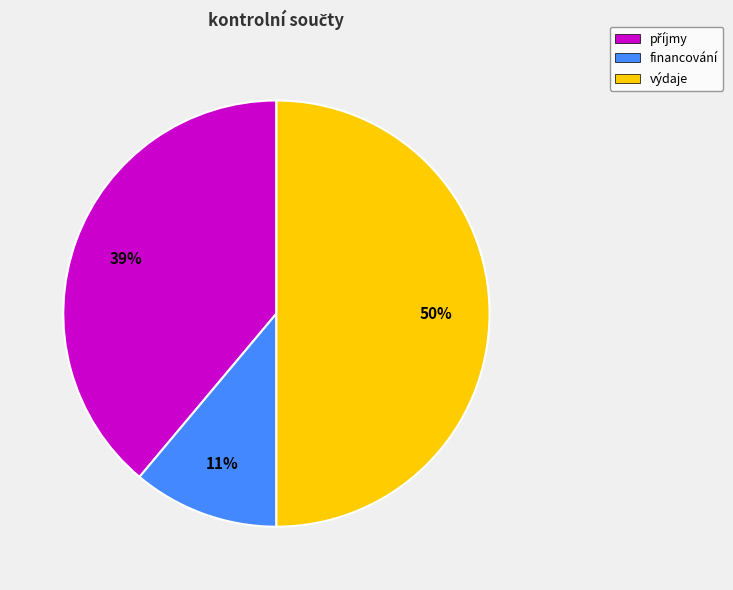

To the nearest percent, what is the combined percentage of výdaje and financování?

61%